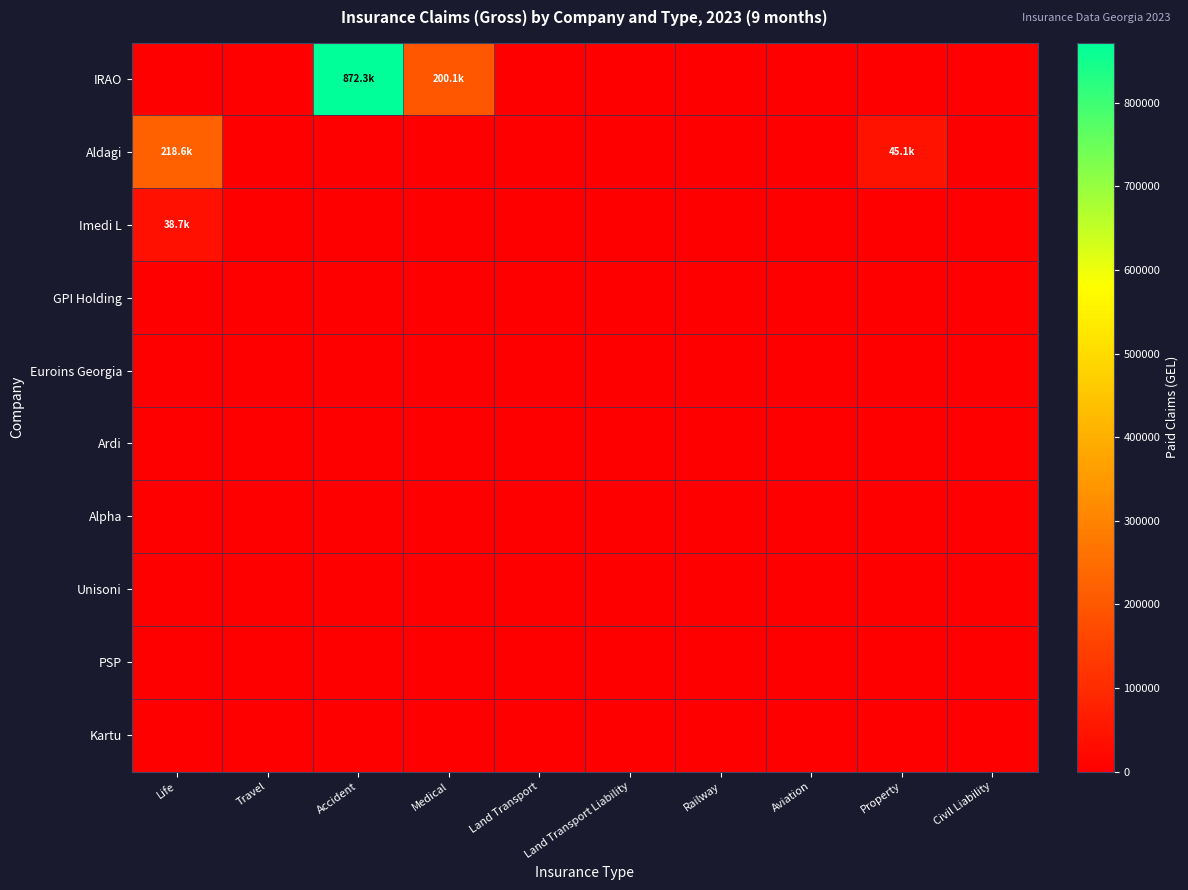

Reading left to right, list all the values displayed in this chart.

IRAO: Life=0.0	Travel=0.0	Accident=872269.3	Medical=200069.8	Land Transport=0.0	Land Transport Liability=0.0	Railway=0.0	Aviation=0.0	Property=0.0	Civil Liability=0.0
Aldagi: Life=218602.9	Travel=0.0	Accident=0.0	Medical=0.0	Land Transport=0.0	Land Transport Liability=0.0	Railway=0.0	Aviation=0.0	Property=45051.1	Civil Liability=0.0
Imedi L: Life=38737.7	Travel=0.0	Accident=0.0	Medical=0.0	Land Transport=0.0	Land Transport Liability=0.0	Railway=0.0	Aviation=0.0	Property=0.0	Civil Liability=0.0
GPI Holding: Life=0.0	Travel=0.0	Accident=0.0	Medical=0.0	Land Transport=0.0	Land Transport Liability=0.0	Railway=0.0	Aviation=0.0	Property=0.0	Civil Liability=0.0
Euroins Georgia: Life=0.0	Travel=0.0	Accident=0.0	Medical=0.0	Land Transport=0.0	Land Transport Liability=0.0	Railway=0.0	Aviation=0.0	Property=0.0	Civil Liability=0.0
Ardi: Life=0.0	Travel=0.0	Accident=0.0	Medical=0.0	Land Transport=0.0	Land Transport Liability=0.0	Railway=0.0	Aviation=0.0	Property=0.0	Civil Liability=0.0
Alpha: Life=0.0	Travel=0.0	Accident=0.0	Medical=0.0	Land Transport=0.0	Land Transport Liability=0.0	Railway=0.0	Aviation=0.0	Property=0.0	Civil Liability=0.0
Unisoni: Life=0.0	Travel=0.0	Accident=0.0	Medical=0.0	Land Transport=0.0	Land Transport Liability=0.0	Railway=0.0	Aviation=0.0	Property=0.0	Civil Liability=0.0
PSP: Life=0.0	Travel=0.0	Accident=0.0	Medical=0.0	Land Transport=0.0	Land Transport Liability=0.0	Railway=0.0	Aviation=0.0	Property=0.0	Civil Liability=0.0
Kartu: Life=0.0	Travel=0.0	Accident=0.0	Medical=0.0	Land Transport=0.0	Land Transport Liability=0.0	Railway=0.0	Aviation=0.0	Property=0.0	Civil Liability=0.0